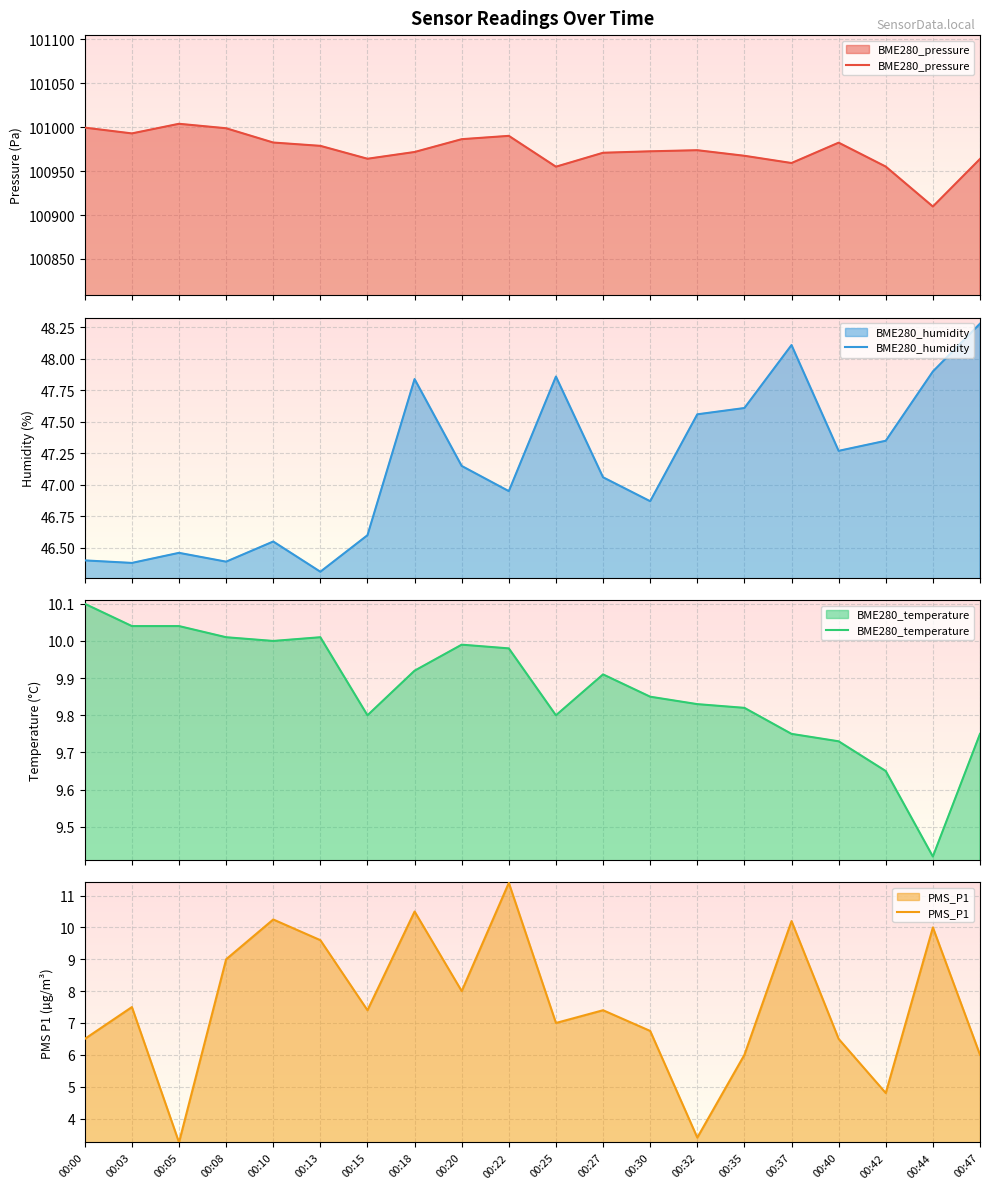

What is the value of the BME280_temperature point at the 6th from the left?

10.0